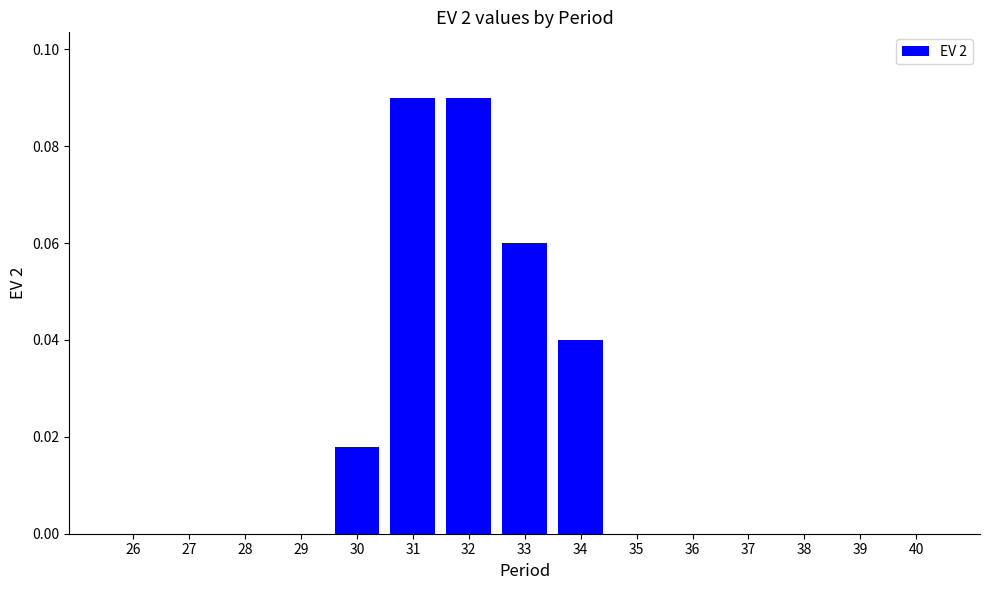

The chart shows a value of 0.0 at 26. True or false?

True